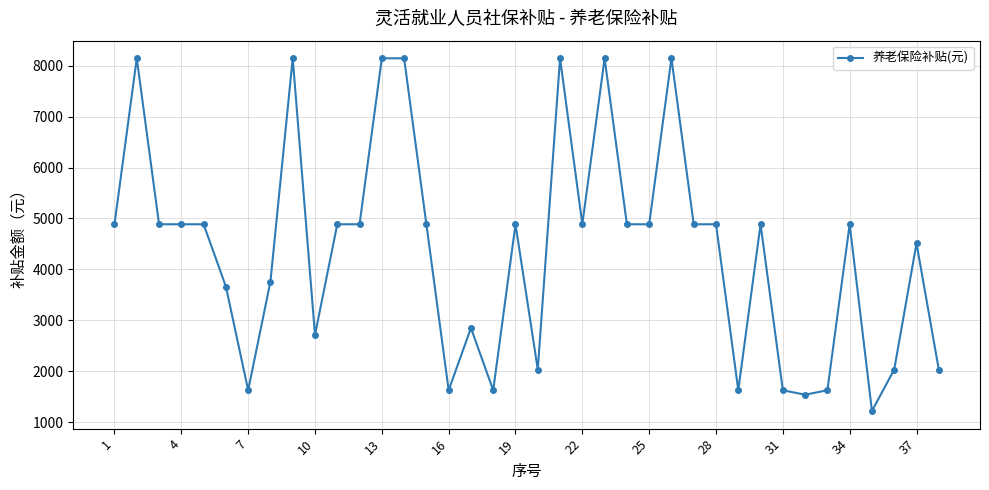

What is the average value?

4380.1